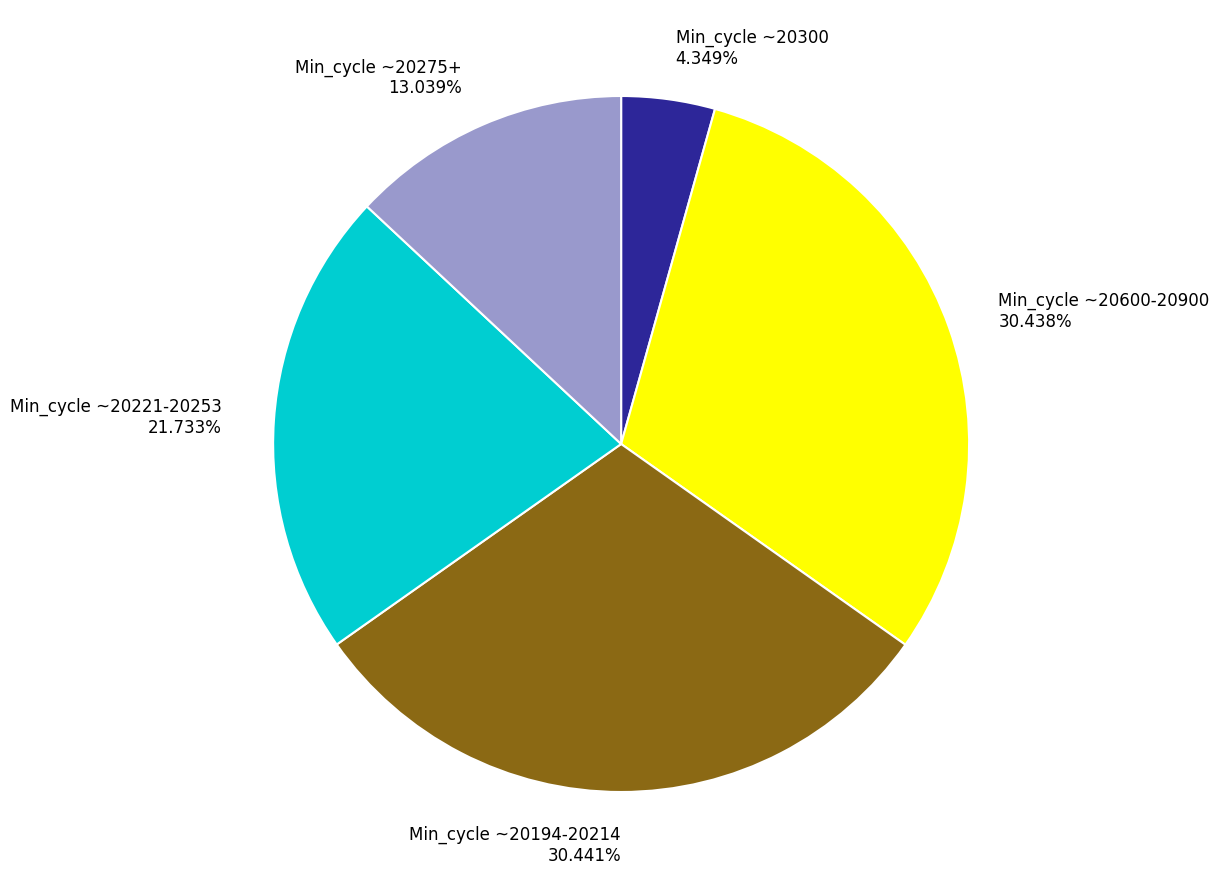

Between Min_cycle ~20600-20900 30.438% and Min_cycle ~20300 4.349%, which is larger?

Min_cycle ~20600-20900 30.438%